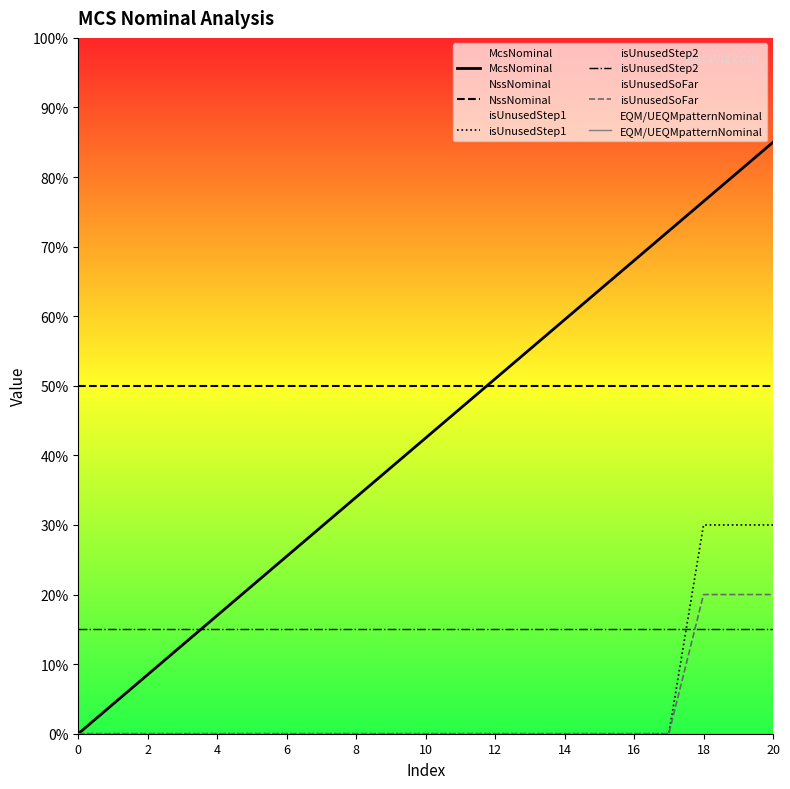

True or false: NssNominal and EQM/UEQMpatternNominal intersect in this chart.

False